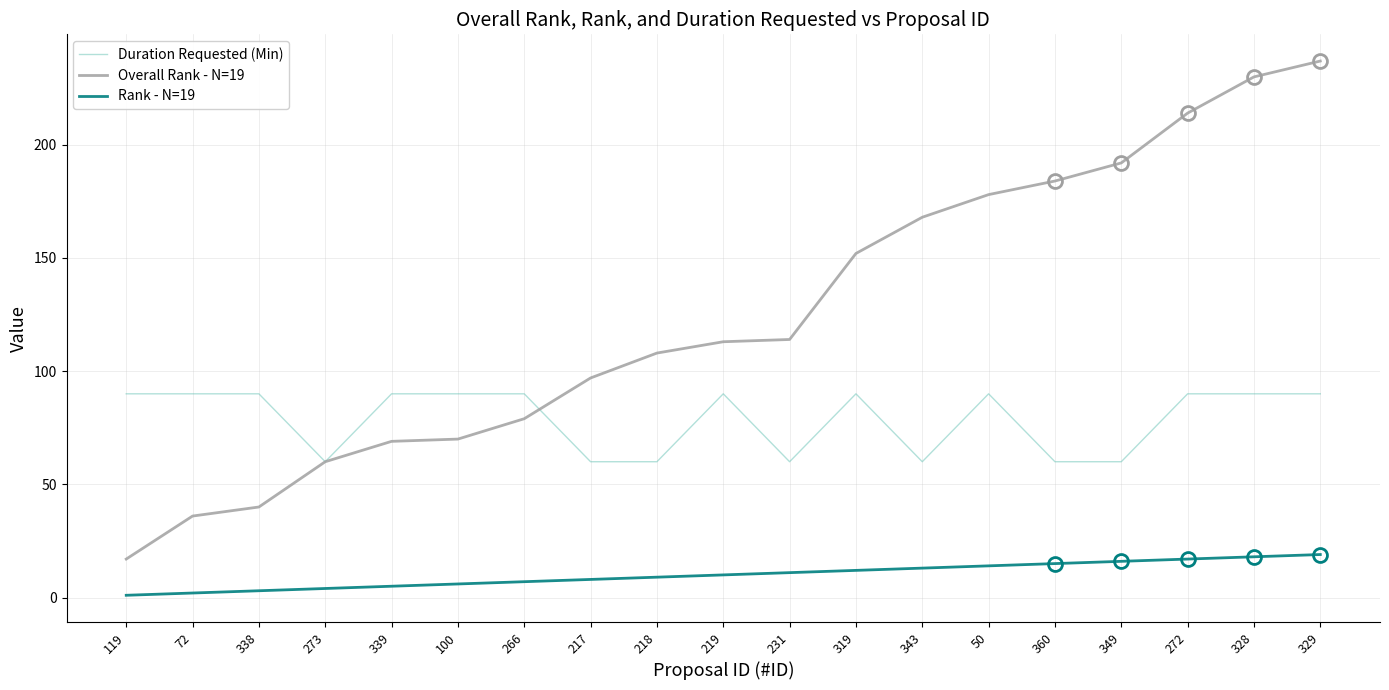

True or false: Rank - N=19 has a value of 16 at 349.

True